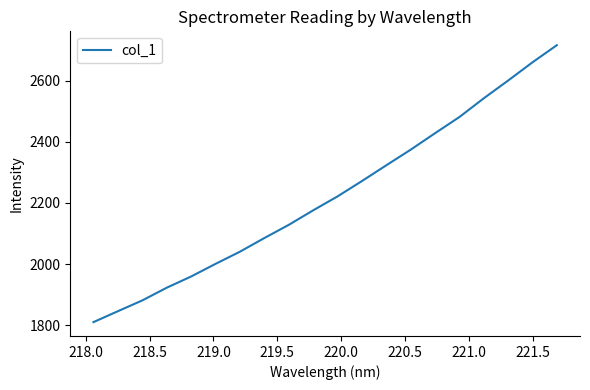

What is the maximum value shown in the chart?

2715.8